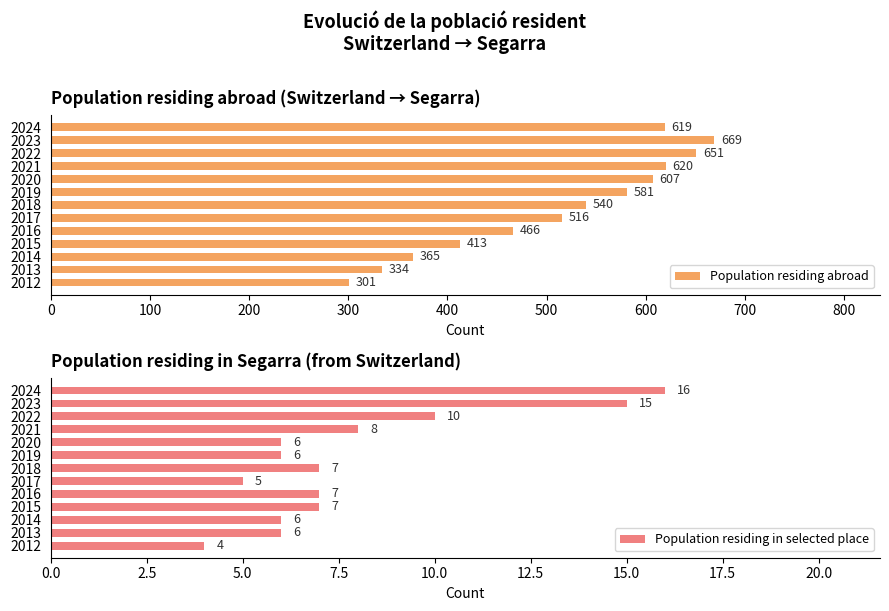

What is the minimum value for Population residing abroad?

301